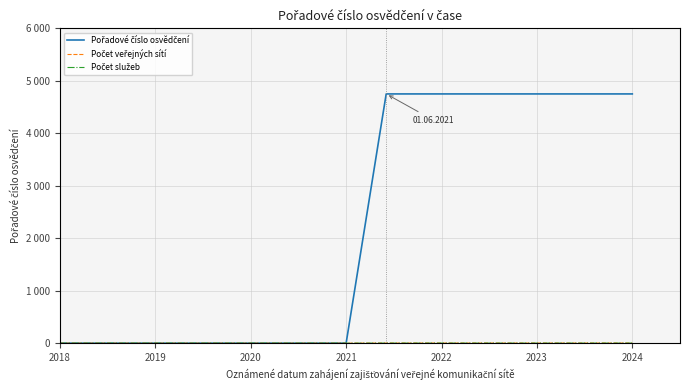

Where is Počet služeb nearest to the value 0?

2018